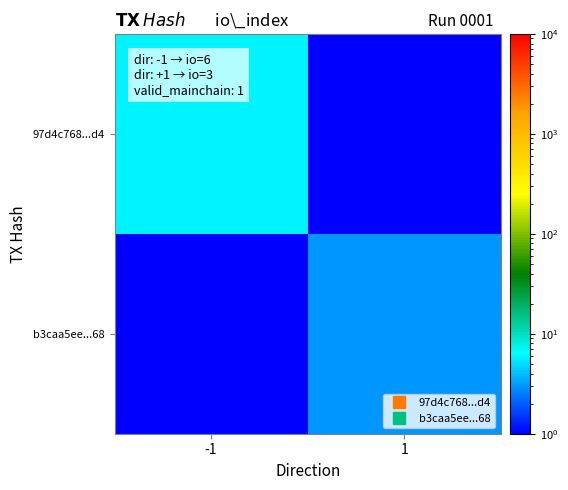

Which series changed the most between -1 and 1?

97d4c768...d4